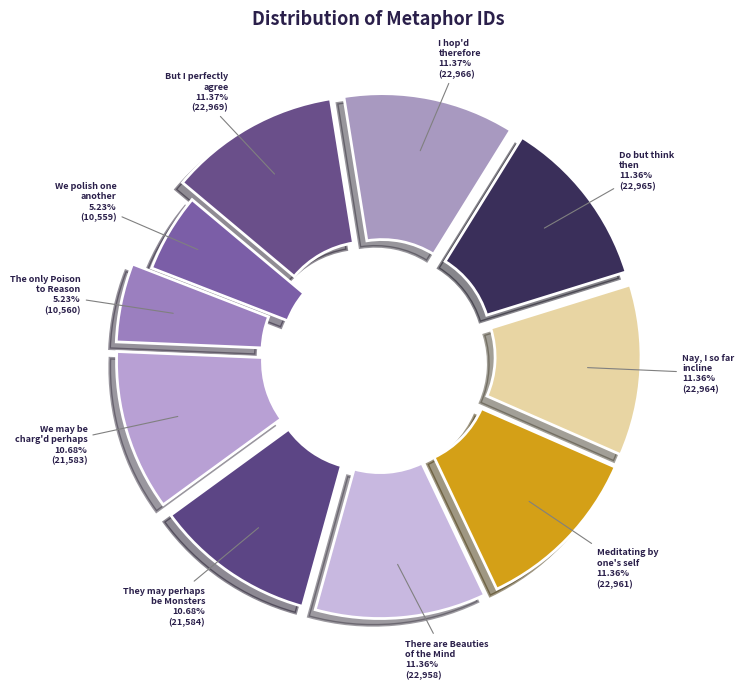

What portion of the pie excludes They may perhaps be Monsters?

89.3%